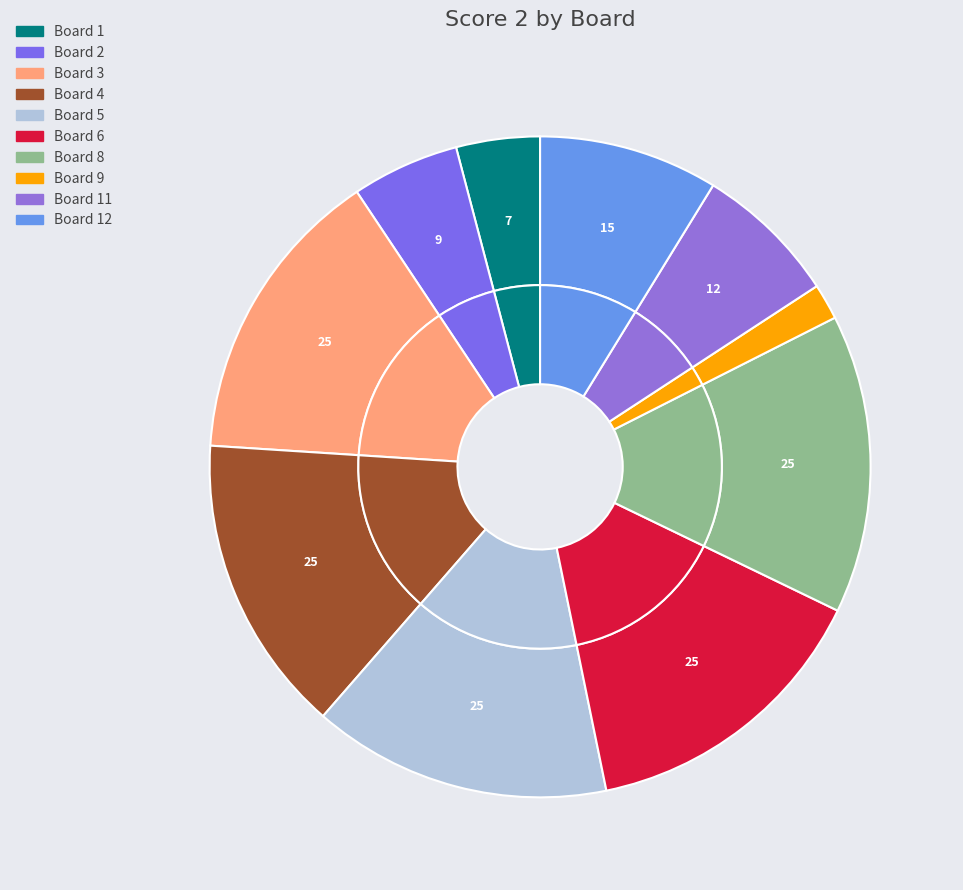

What portion of the pie excludes Board 7?

100.0%